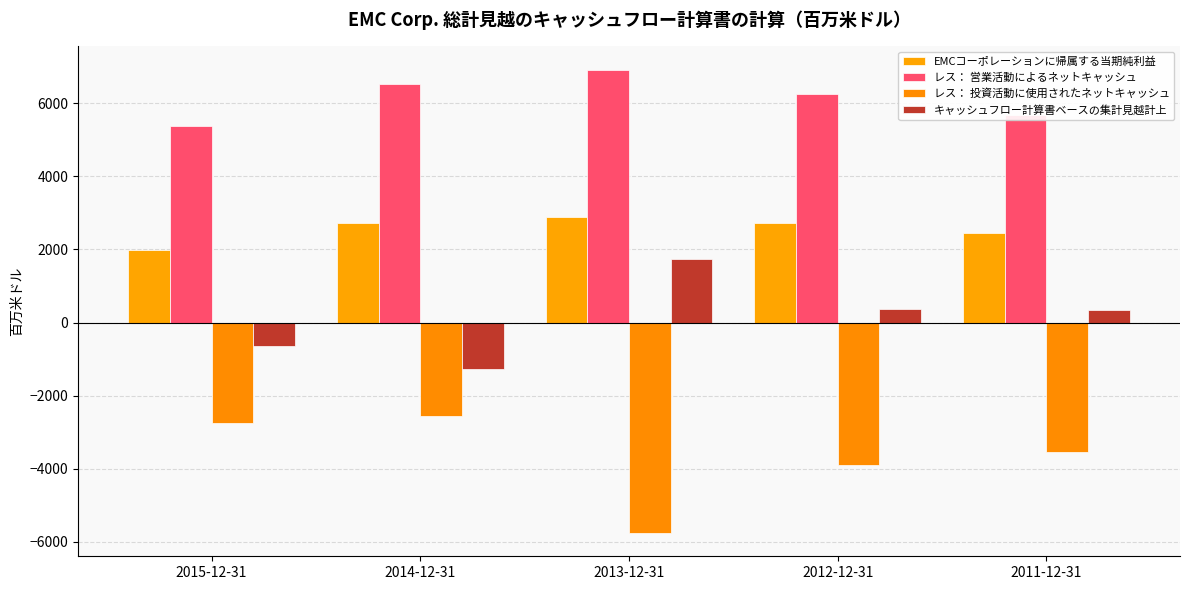

Which series has the widest spread of values?

レス： 投資活動に使用されたネットキャッシュ